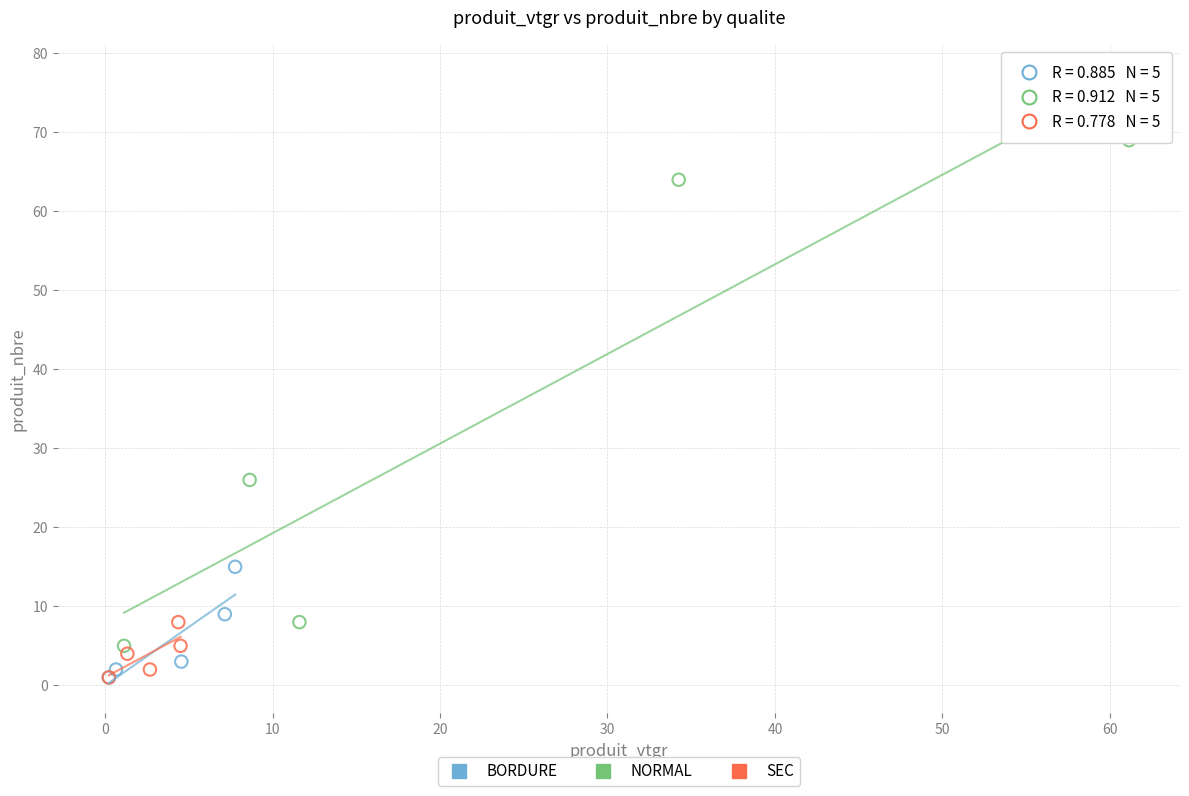

Which series has the largest Y range (max minus min)?

NORMAL